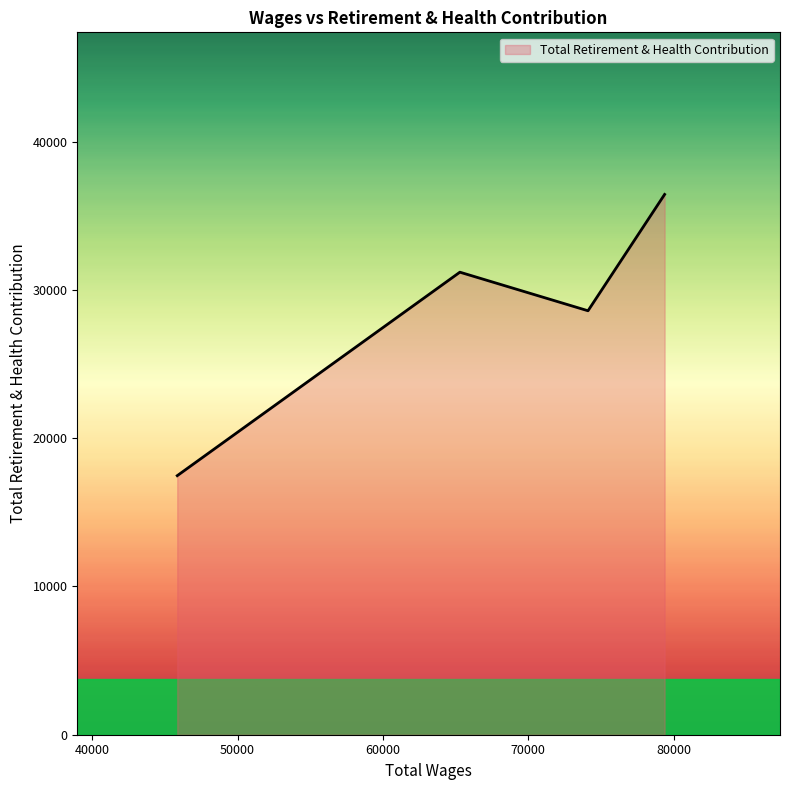

What is the difference between the second highest and second lowest values?

2602